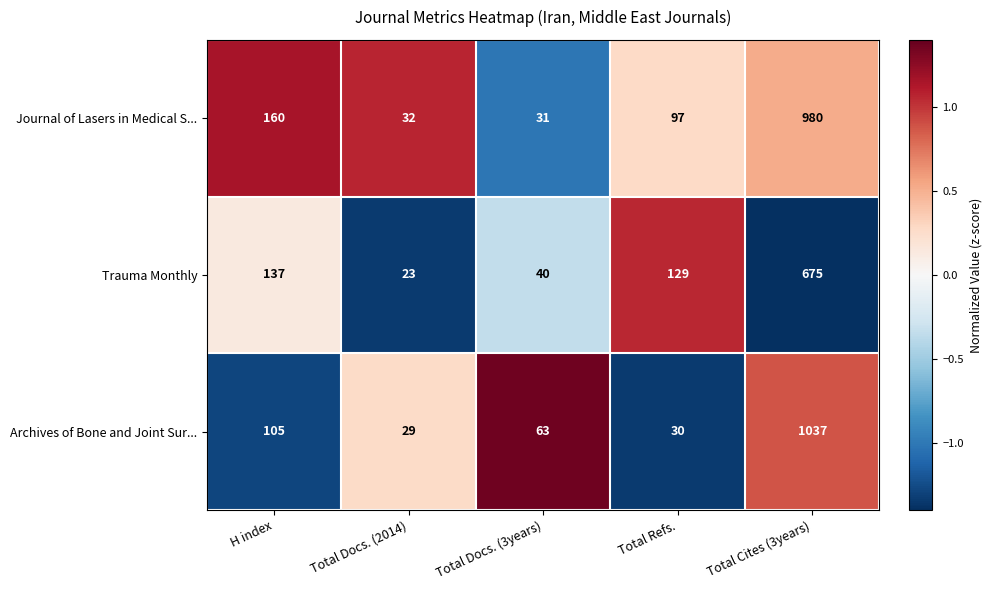

Reading left to right, list all the values displayed in this chart.

Journal of Lasers in Medical S...: H index=160	Total Docs. (2014)=32	Total Docs. (3years)=31	Total Refs.=97	Total Cites (3years)=980
Trauma Monthly: H index=137	Total Docs. (2014)=23	Total Docs. (3years)=40	Total Refs.=129	Total Cites (3years)=675
Archives of Bone and Joint Sur...: H index=105	Total Docs. (2014)=29	Total Docs. (3years)=63	Total Refs.=30	Total Cites (3years)=1037